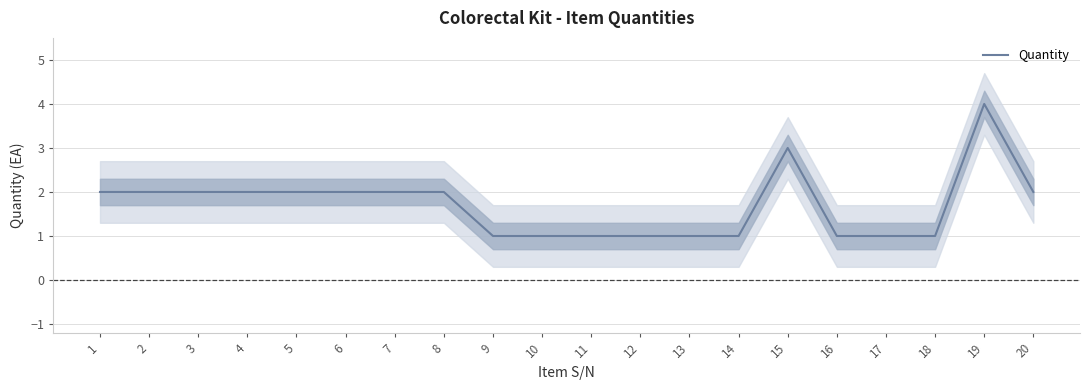

What is the sum of all values?

34